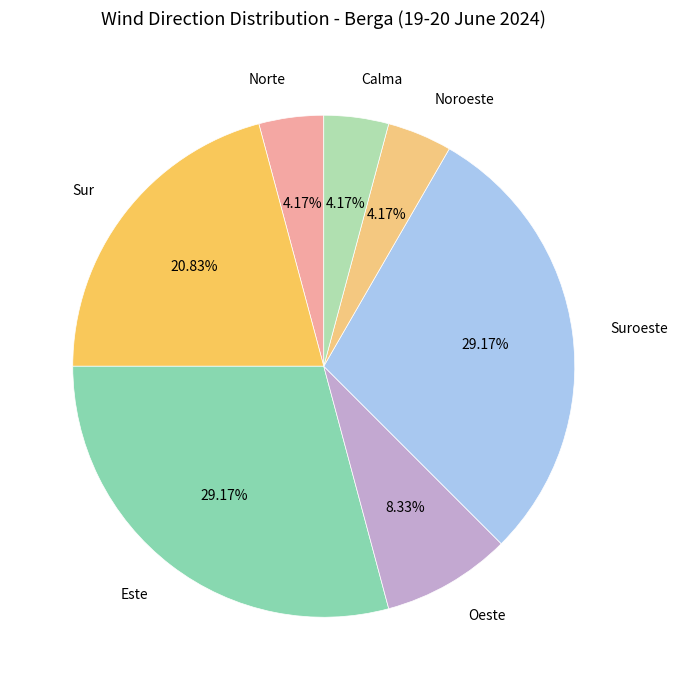

How many segments does this pie chart have?

7